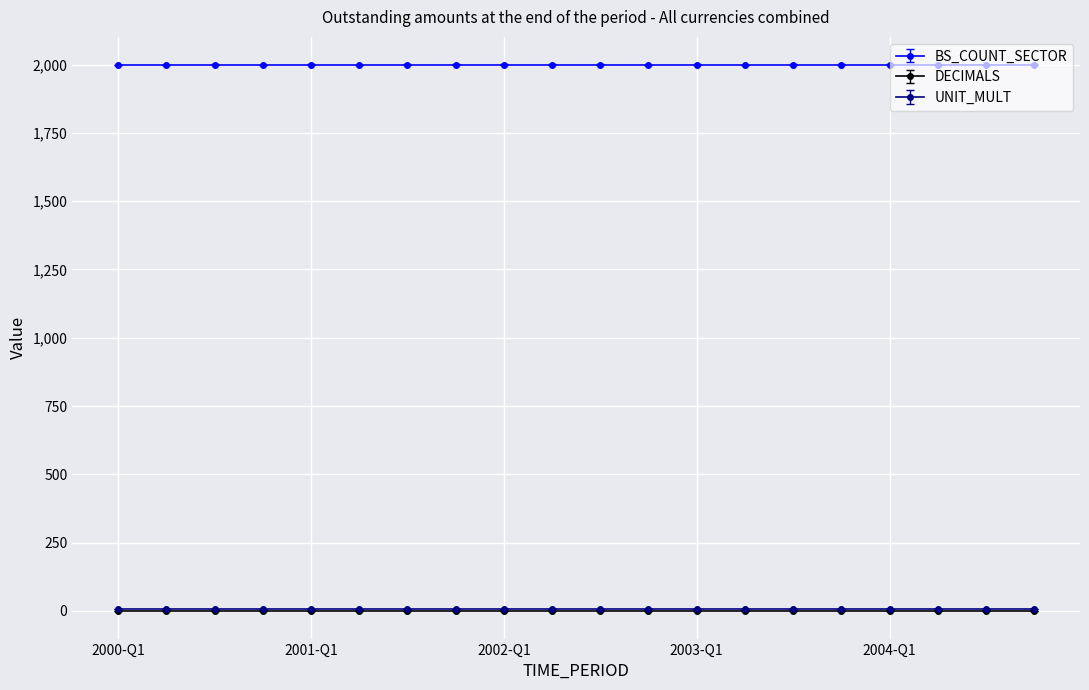

True or false: DECIMALS has more than 0 points higher than both neighbors.

False